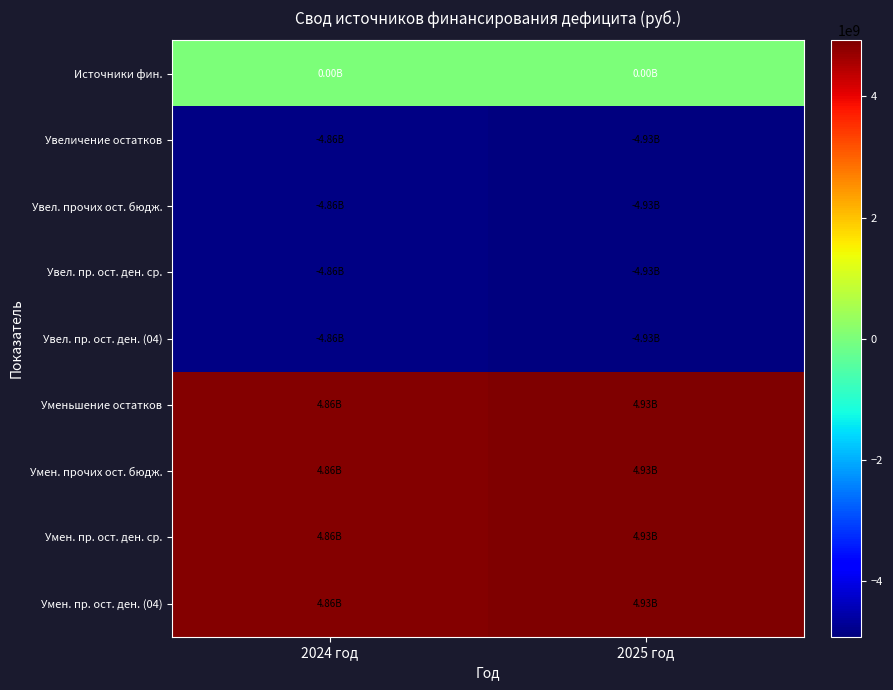

Reading left to right, extract all data points from this chart.

Источники фин.: 2024 год=0.0	2025 год=0.0
Увеличение остатков: 2024 год=-4860875821.6	2025 год=-4926897821.4
Увел. прочих ост. бюдж.: 2024 год=-4860875821.6	2025 год=-4926897821.4
Увел. пр. ост. ден. ср.: 2024 год=-4860875821.6	2025 год=-4926897821.4
Увел. пр. ост. ден. (04): 2024 год=-4860875821.6	2025 год=-4926897821.4
Уменьшение остатков: 2024 год=4860875821.6	2025 год=4926897821.4
Умен. прочих ост. бюдж.: 2024 год=4860875821.6	2025 год=4926897821.4
Умен. пр. ост. ден. ср.: 2024 год=4860875821.6	2025 год=4926897821.4
Умен. пр. ост. ден. (04): 2024 год=4860875821.6	2025 год=4926897821.4